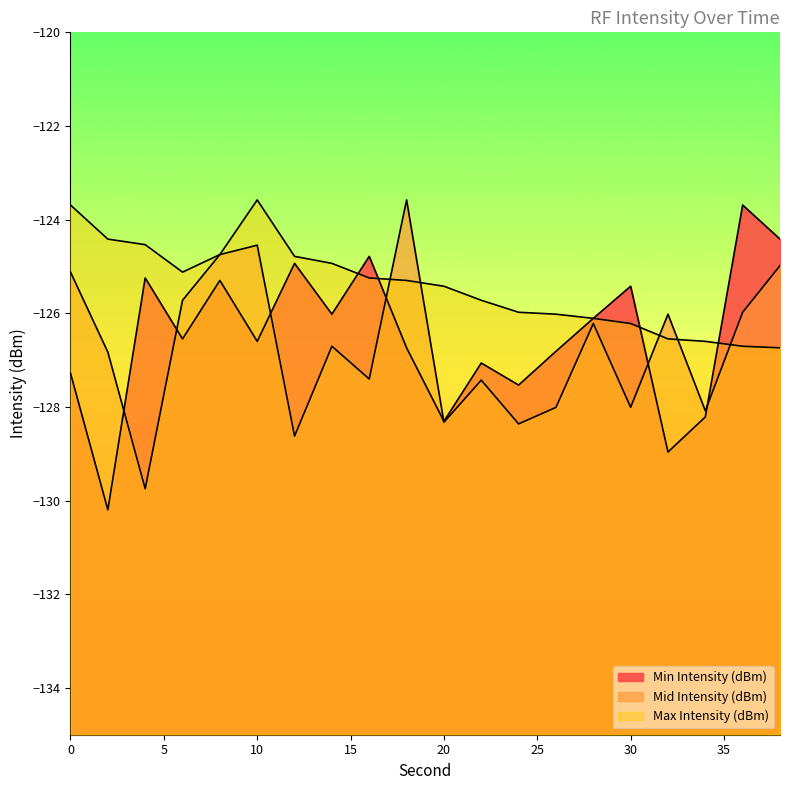

What are all the series names shown in the legend?

Min Intensity (dBm), Mid Intensity (dBm), Max Intensity (dBm)